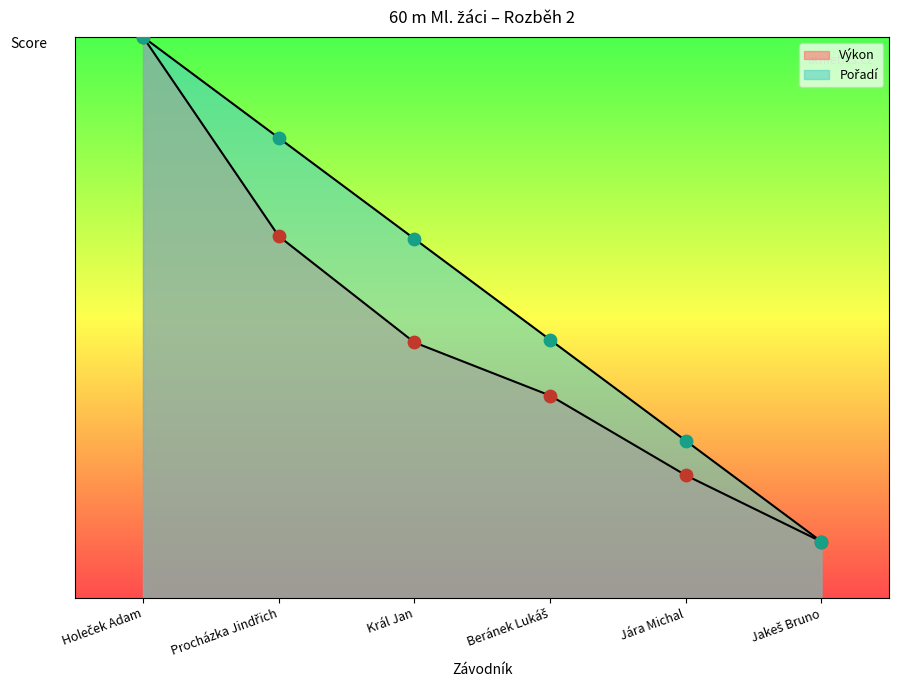

Is the value of Výkon at Jára Michal greater than the value of Pořadí at Král Jan?

No